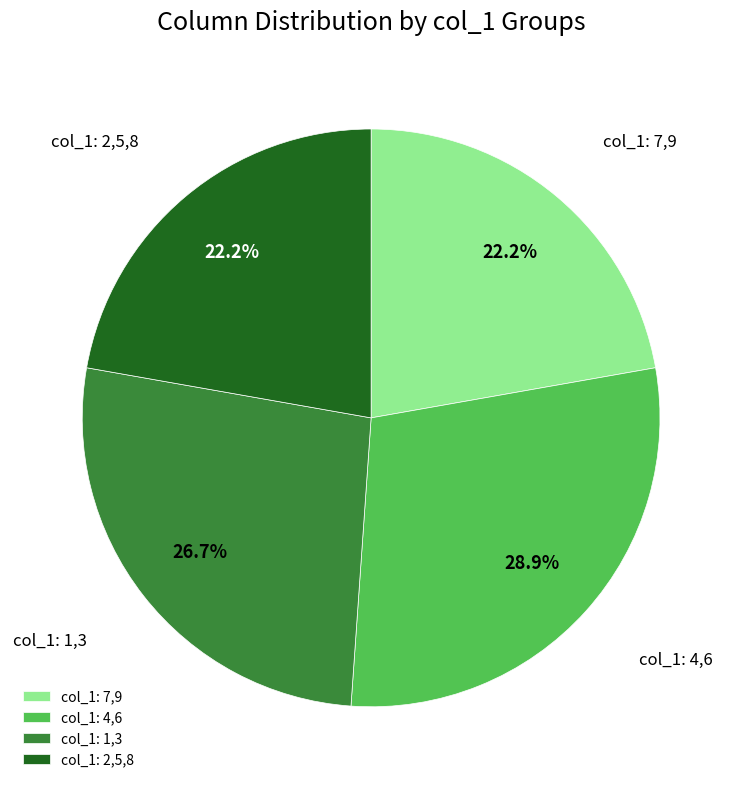

Between col_1: 1,3 and col_1: 7,9, which is larger?

col_1: 1,3